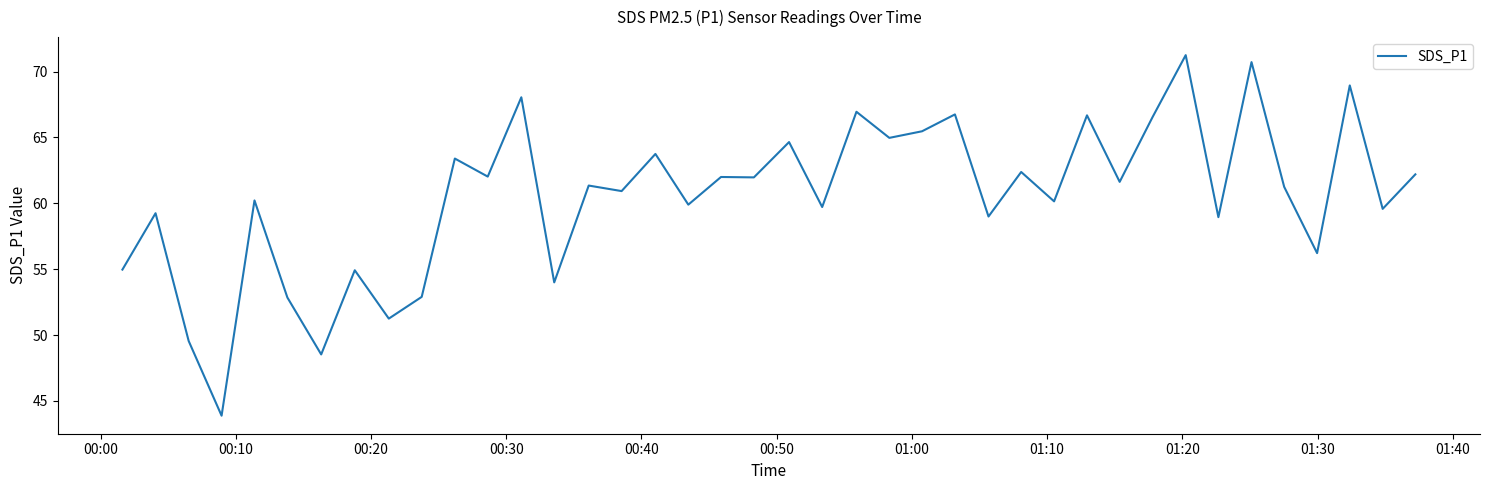

What is the minimum value shown in the chart?

43.9